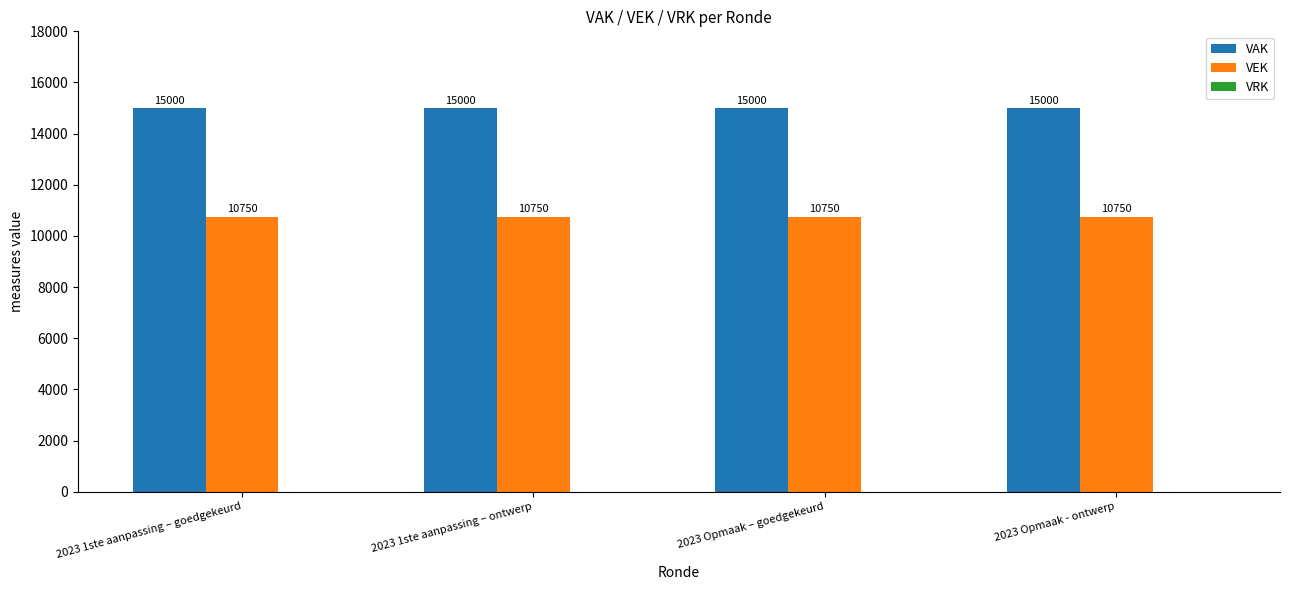

Are the bars horizontal?

No